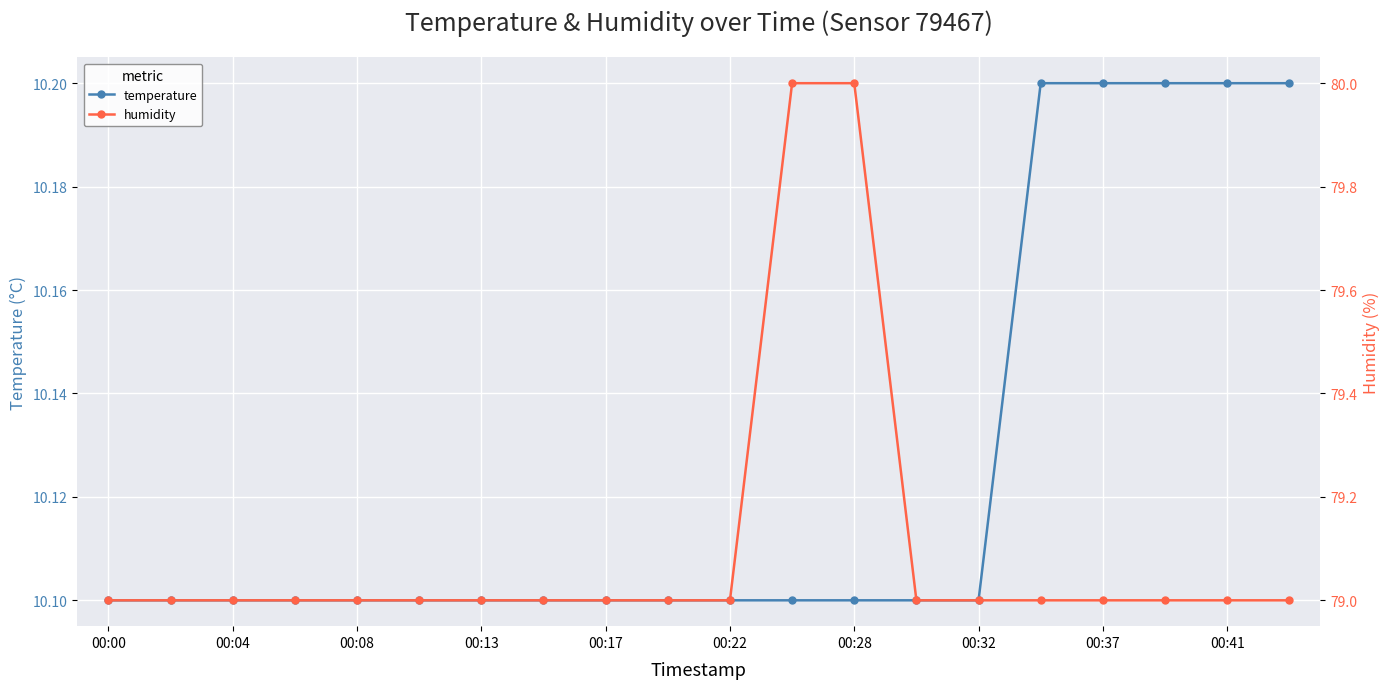

Reading left to right, extract all data points from this chart.

temperature: 10.1	10.1	10.1	10.1	10.1	10.1	10.1	10.1	10.1	10.1	10.1	10.1	10.1	10.1	10.1	10.2	10.2	10.2	10.2	10.2
humidity: 79.0	79.0	79.0	79.0	79.0	79.0	79.0	79.0	79.0	79.0	79.0	80.0	80.0	79.0	79.0	79.0	79.0	79.0	79.0	79.0